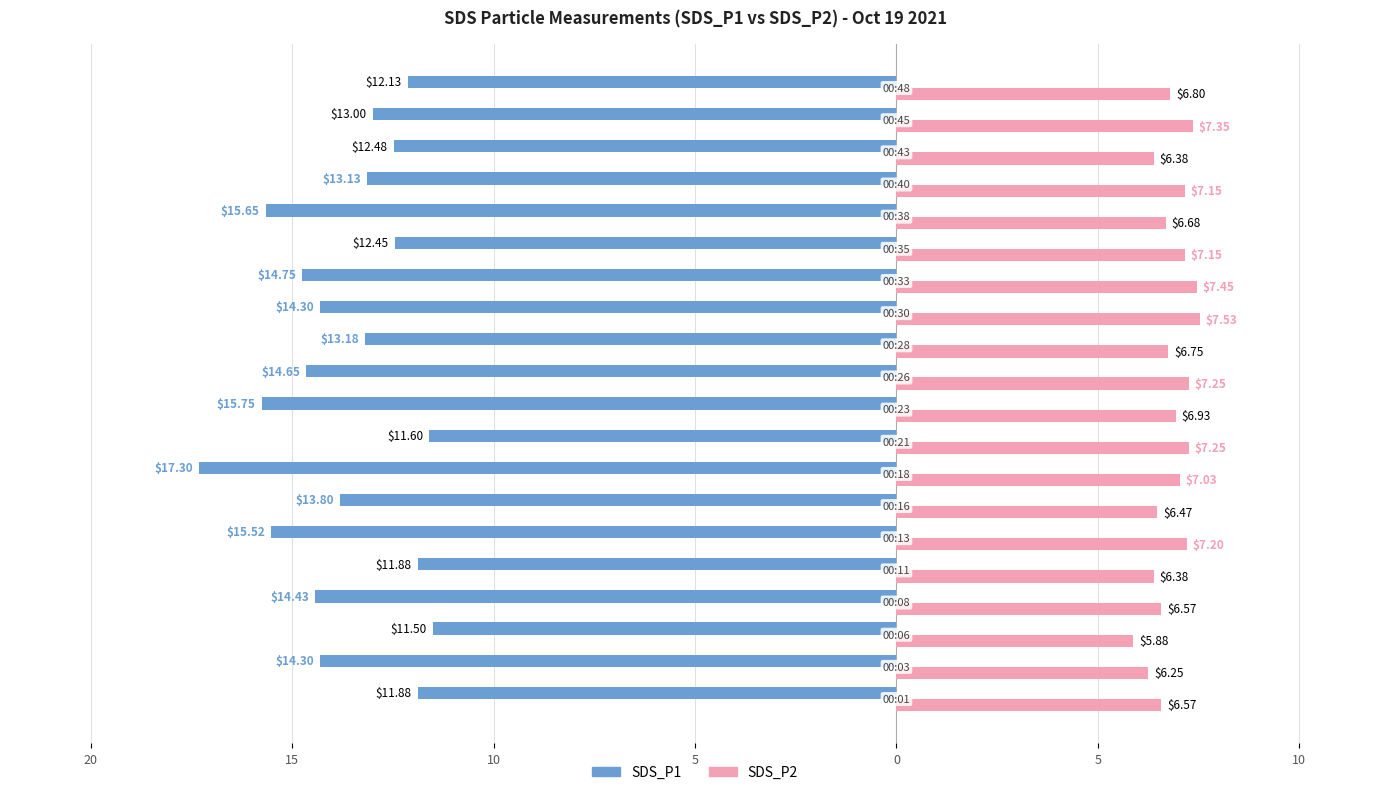

What are all the series names shown in the legend?

SDS_P1, SDS_P2